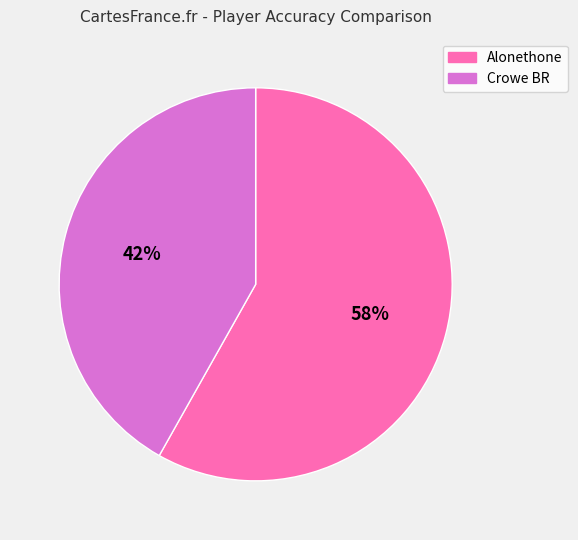

To the nearest percent, what is the average slice percentage?

50%